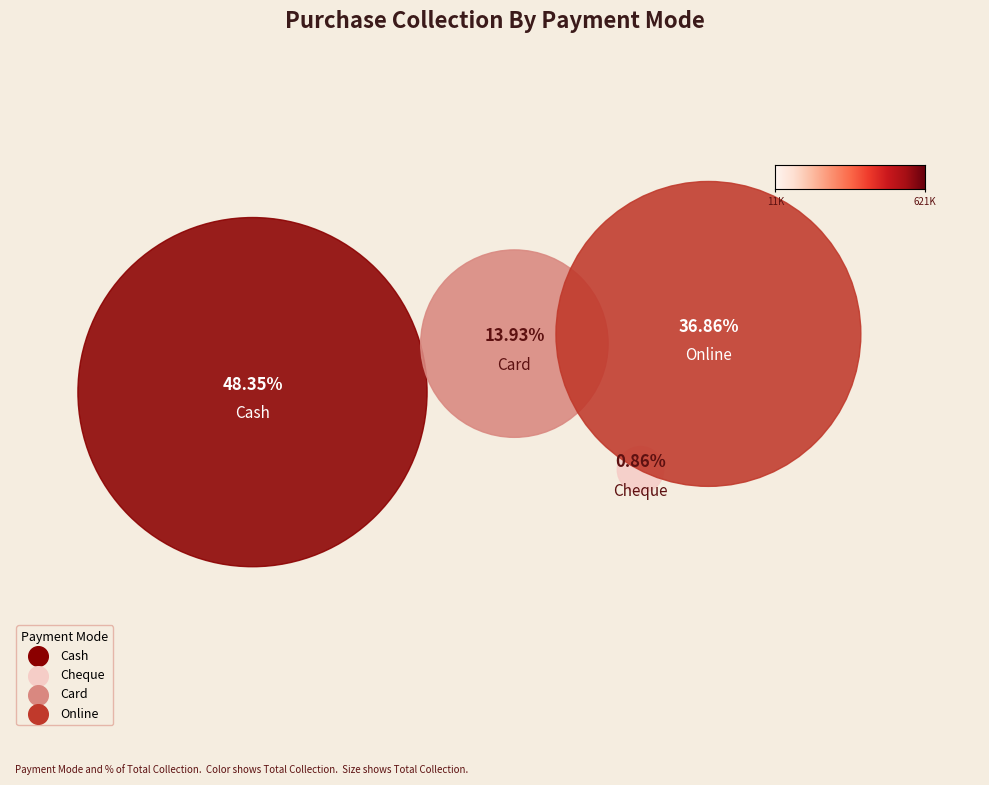

Which category has the biggest portion of the pie?

Cash